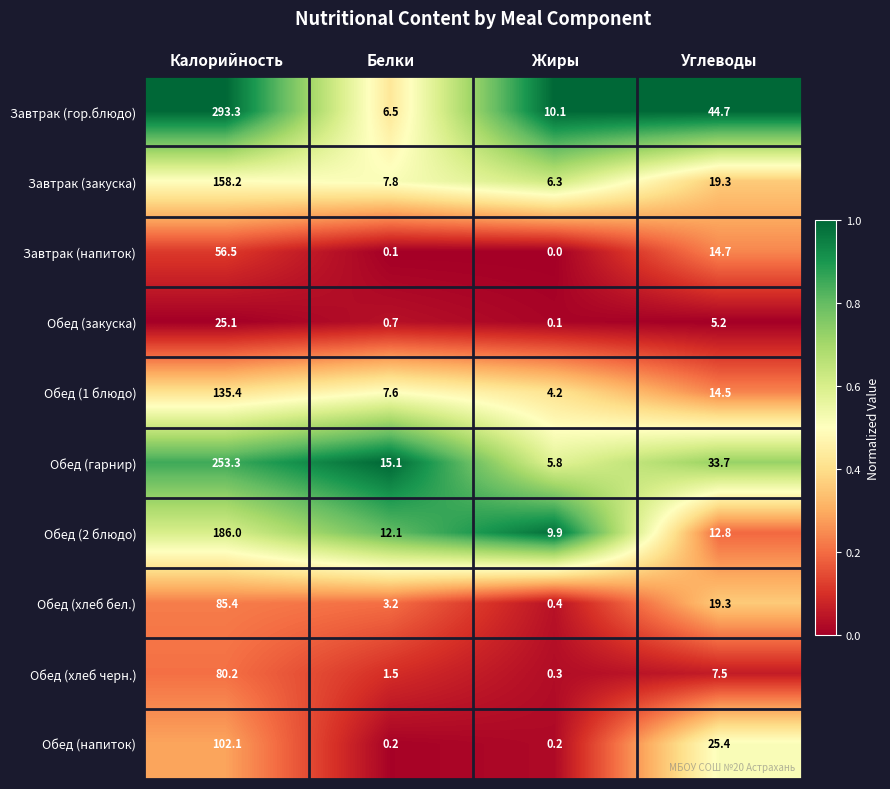

Which series has the widest spread of values?

Завтрак (гор.блюдо)